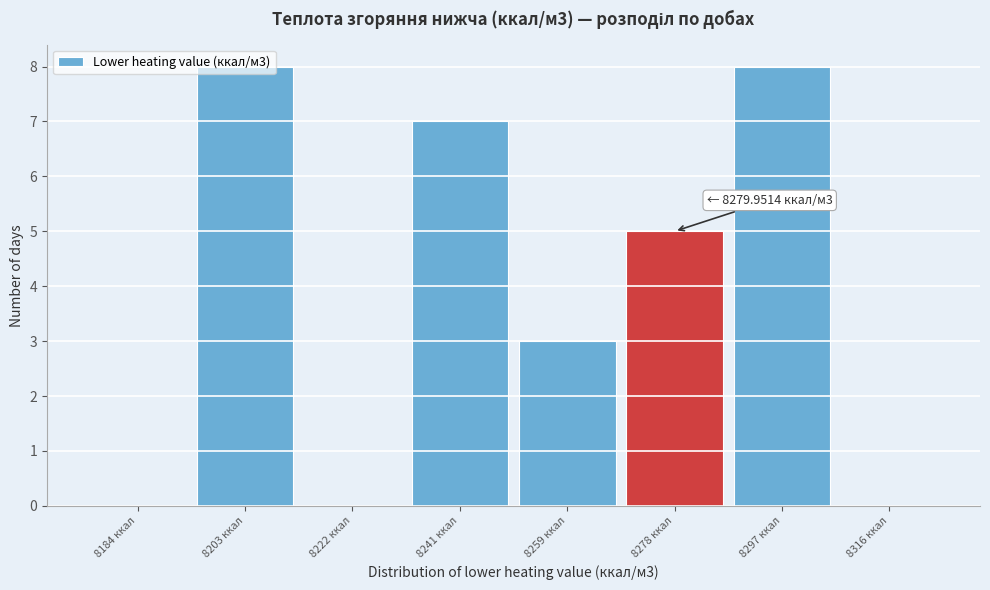

What is the maximum value shown in the chart?

8